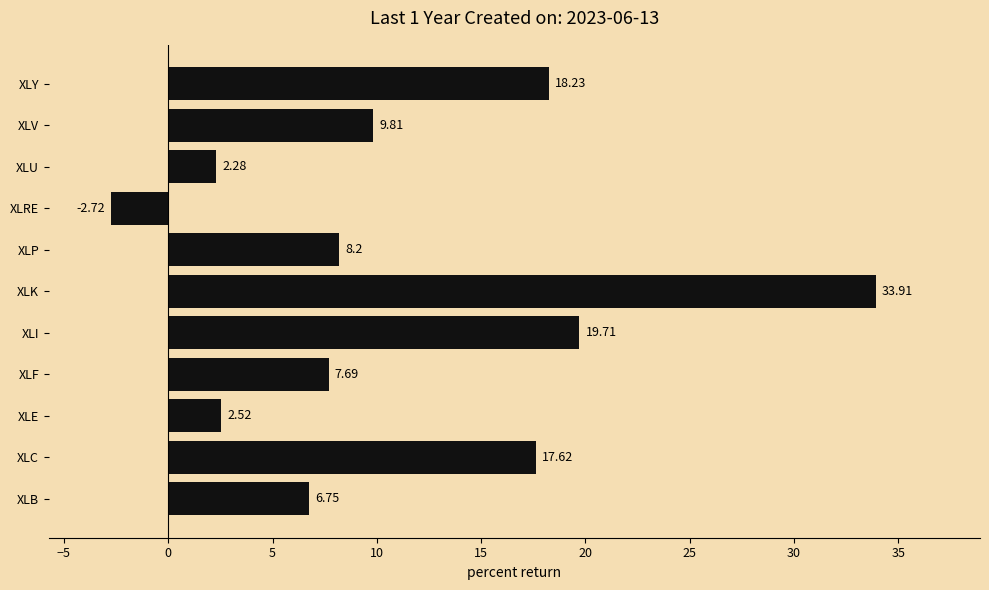

Where is the data nearest to the value 15?

XLC